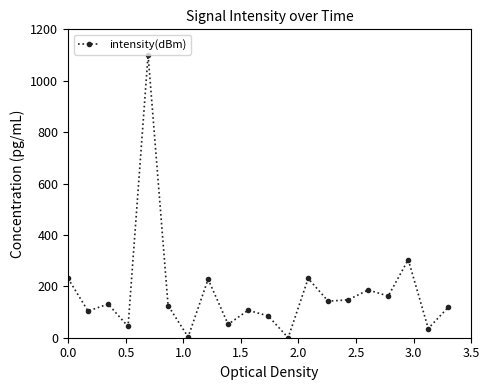

What is the difference between the second highest and minimum values?

303.9